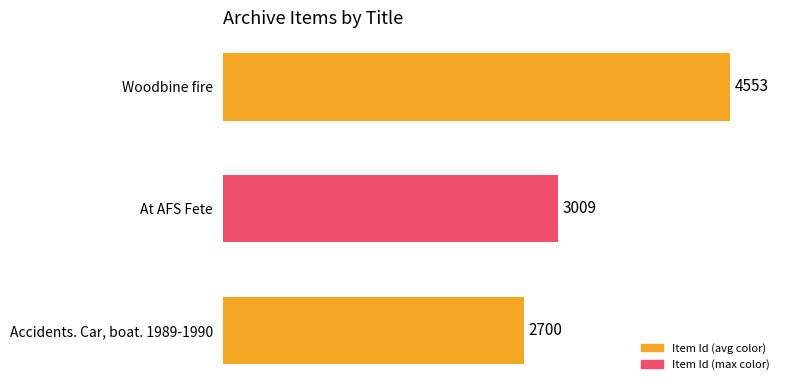

How many data points are less than 3009?

1